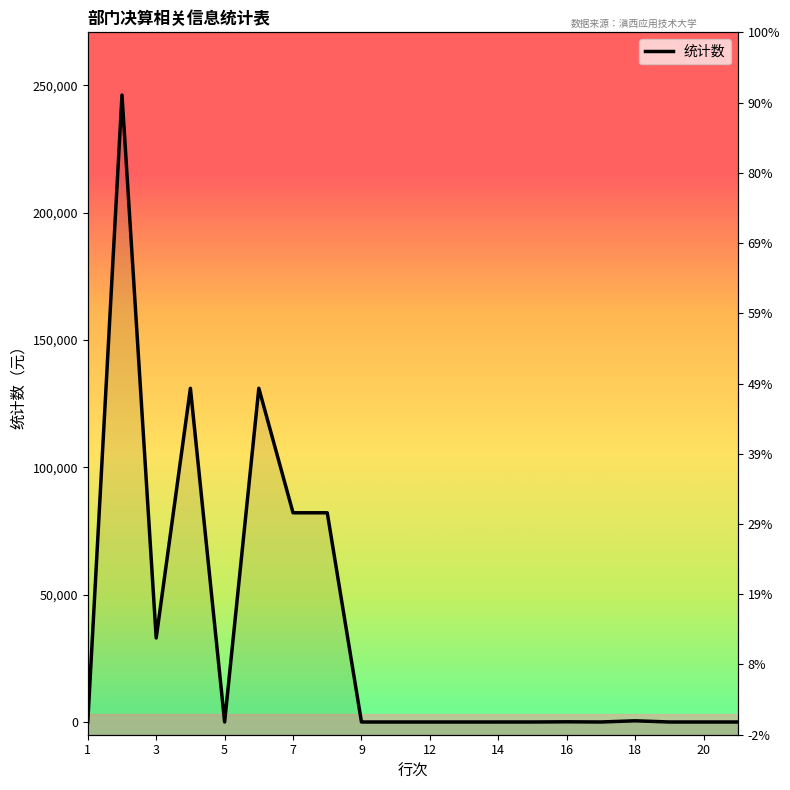

The value at 3 is 10612.4. True or false?

False